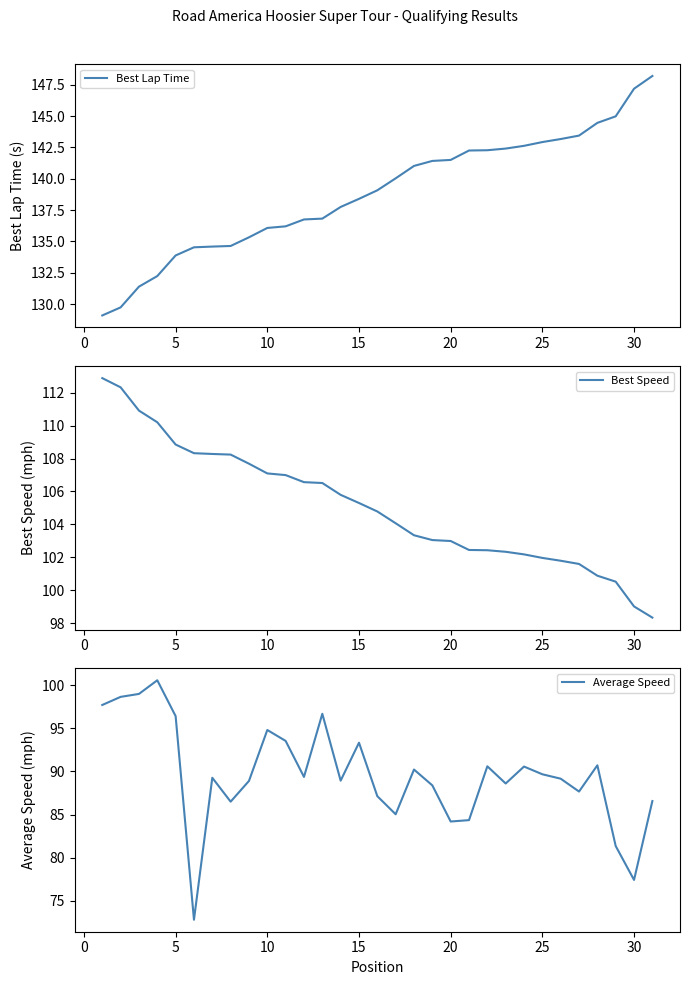

True or false: Best Speed has a value of 186.9 at 10.

False